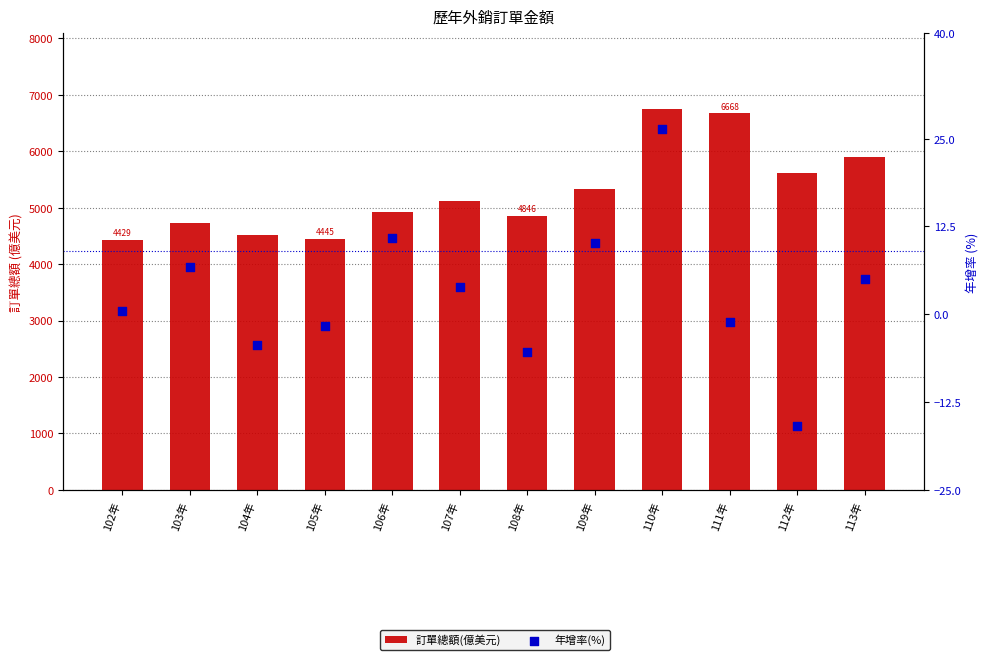

Which series reaches the maximum Y coordinate?

訂單總額(億美元)